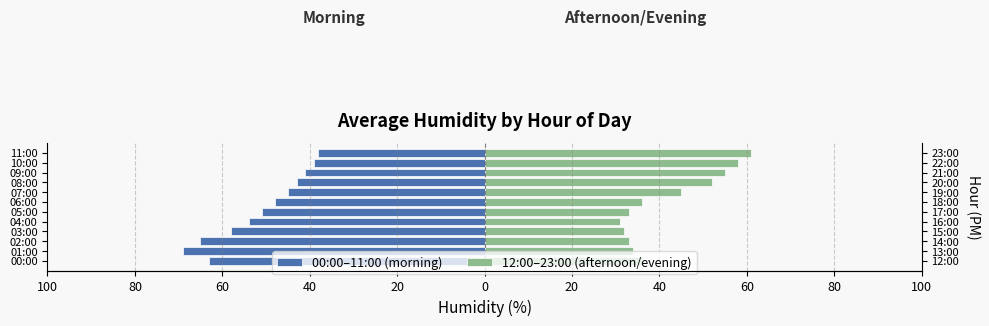

What is the average value of the 12:00–23:00 (afternoon/evening) series?

42